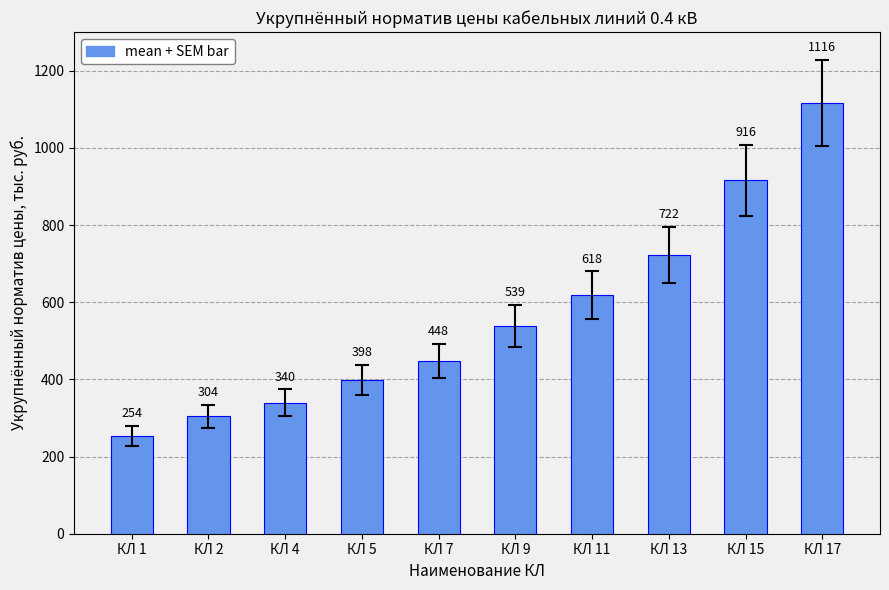

The chart shows a value of 507 at КЛ 2. True or false?

False